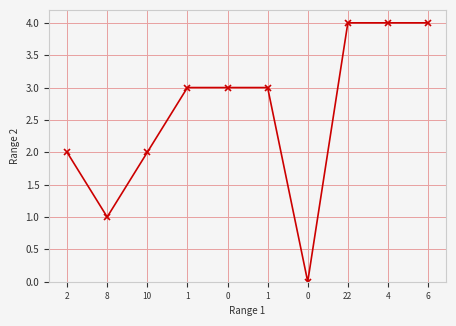

Where is the first local minimum?

8